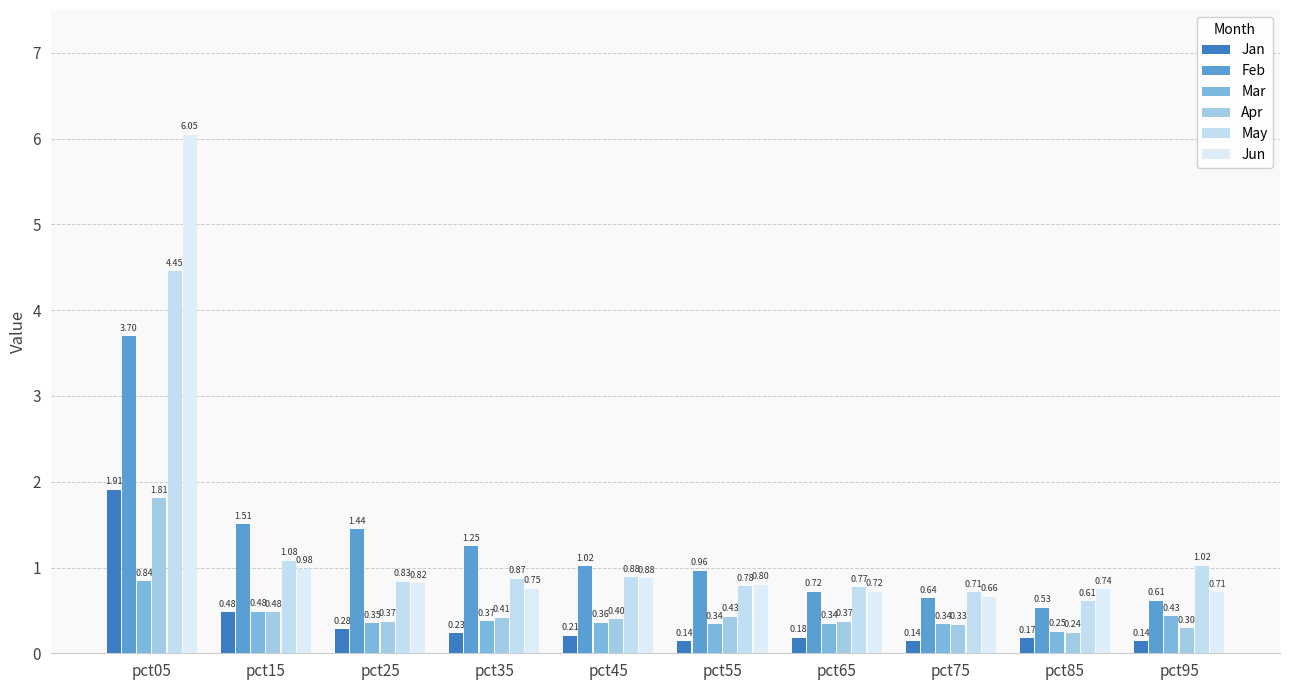

Is the value of Jan at pct15 greater than the value of Feb at pct95?

No